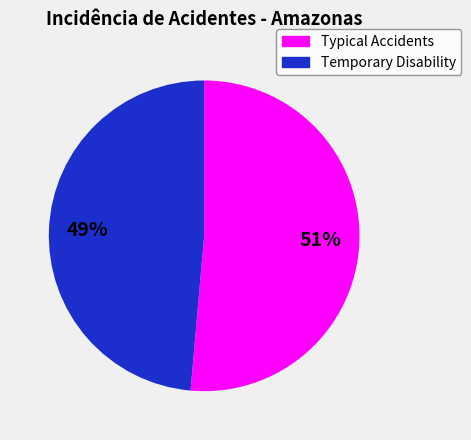

Count the number of slices in the pie.

2